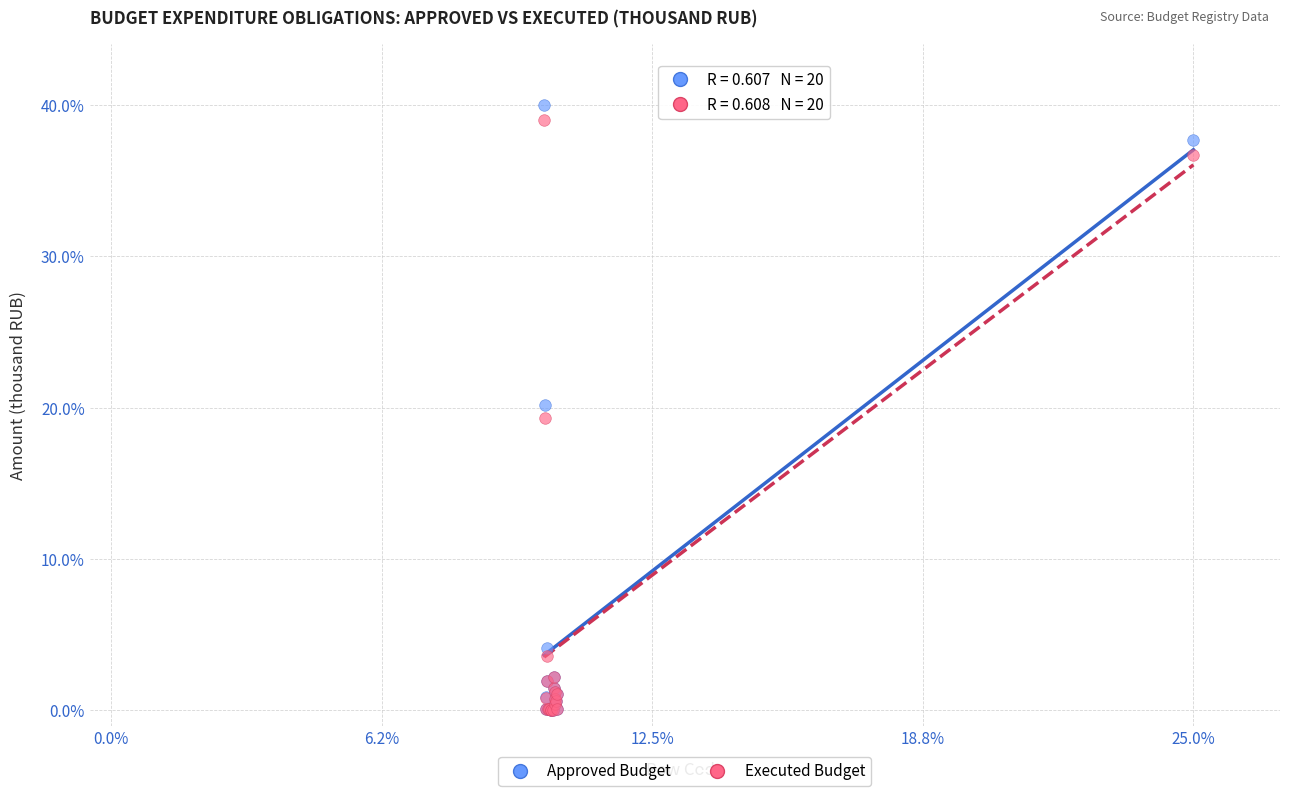

Which series reaches the maximum Y coordinate?

Approved Budget